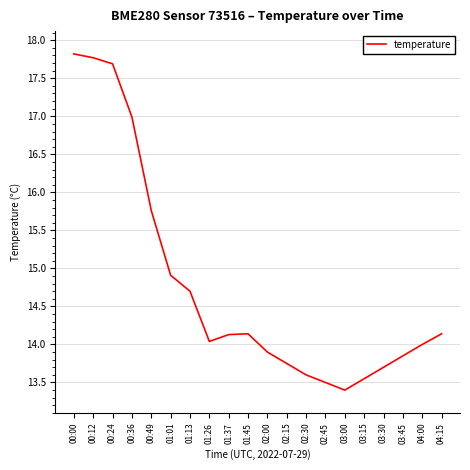

What is the smallest value displayed?

13.4